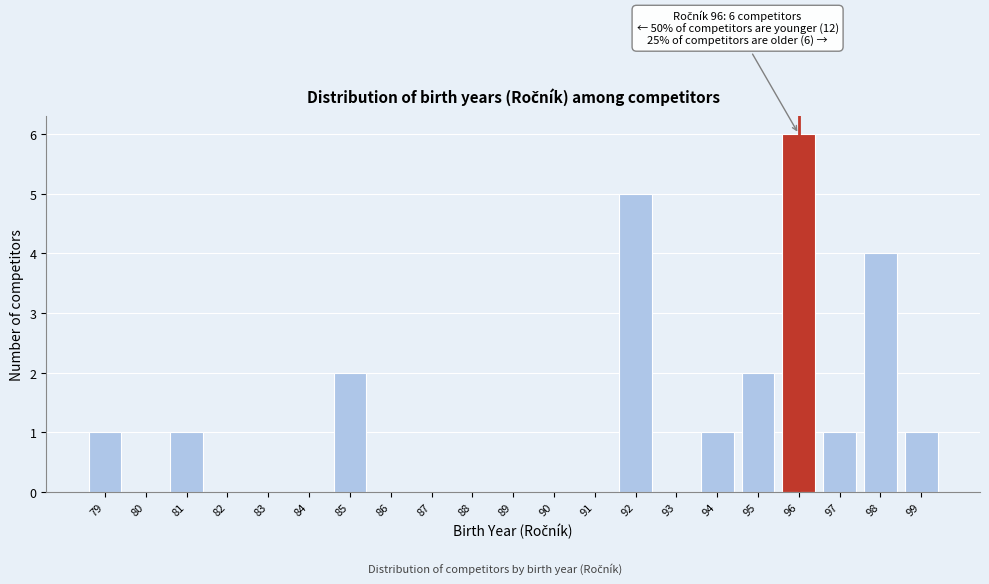

Reading left to right, what are all the values shown in this chart?

79=1	80=0	81=1	82=0	83=0	84=0	85=2	86=0	87=0	88=0	89=0	90=0	91=0	92=5	93=0	94=1	95=2	96=6	97=1	98=4	99=1